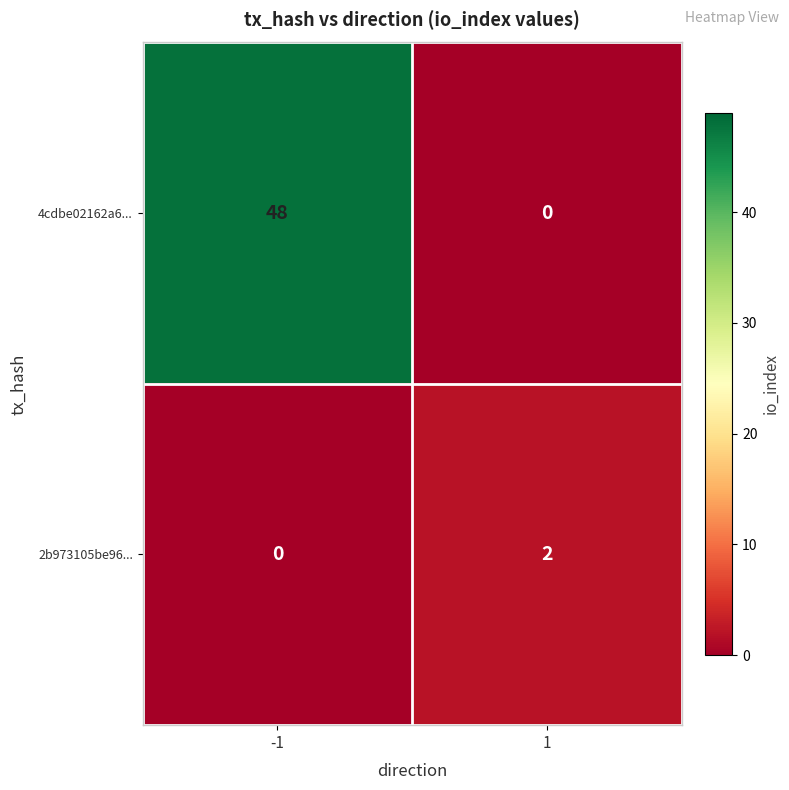

What is the sum of the 4cdbe02162a6... values at 1 and -1?

48